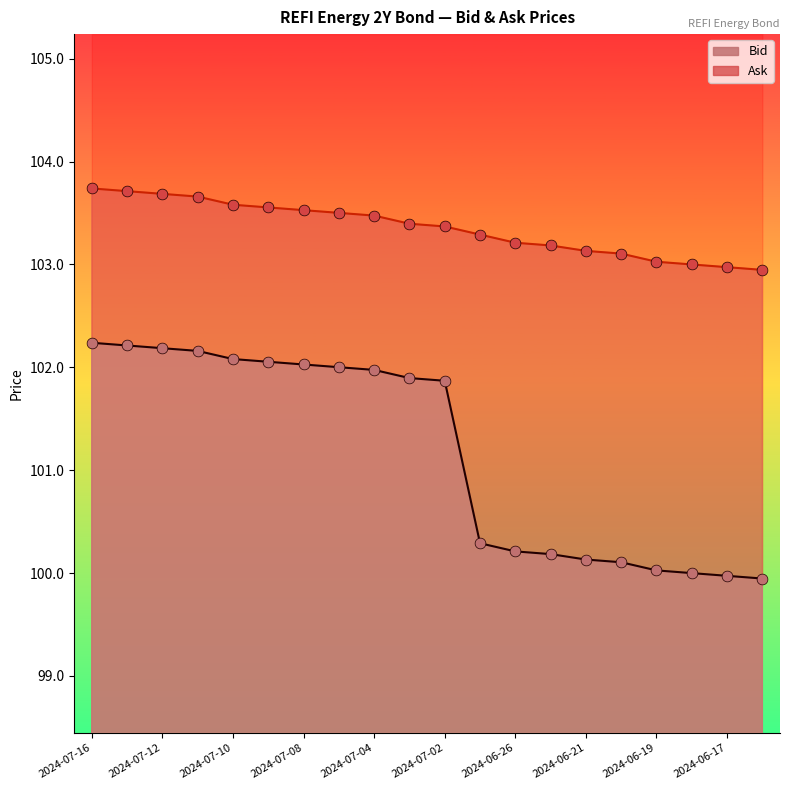

Which series reaches the maximum Y coordinate?

Ask